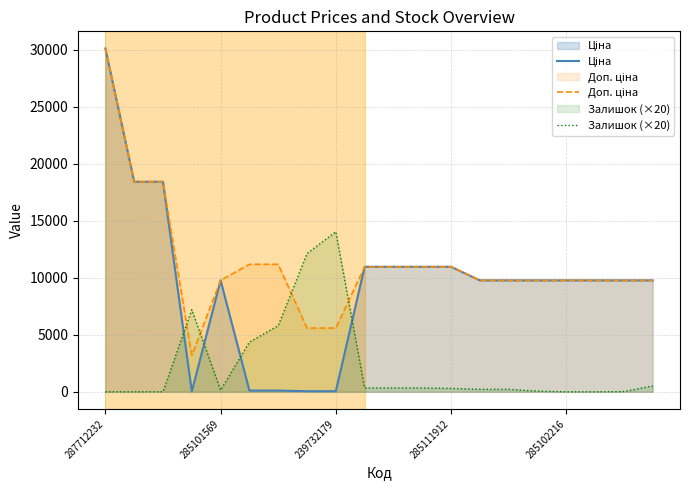

What is the total value across all series at 5?

15653.8